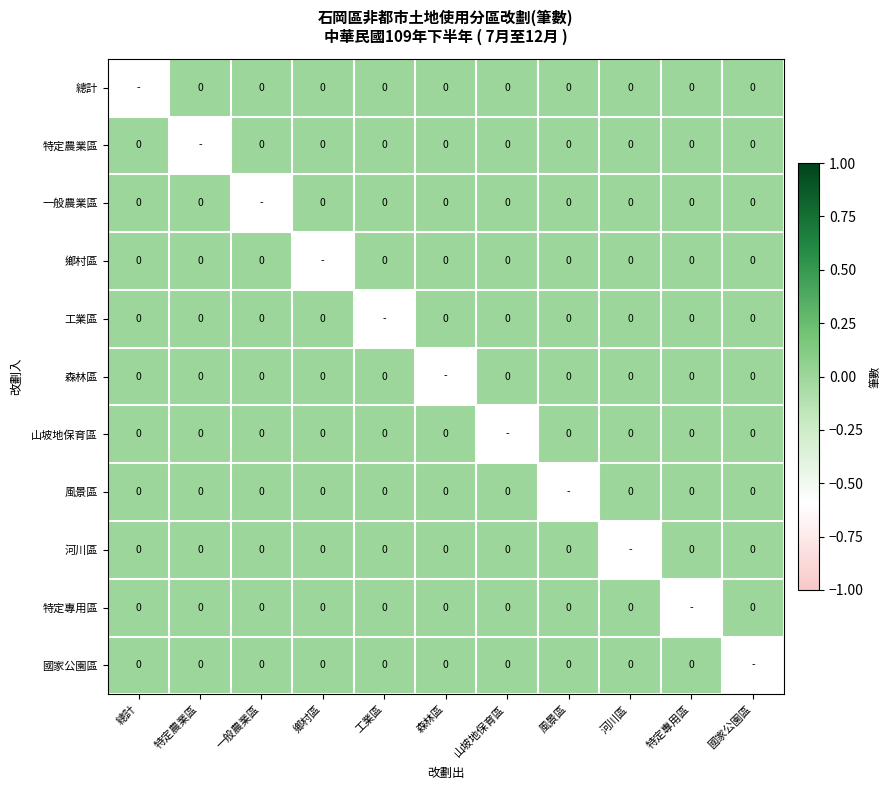

List the series in order of their peak value, highest first.

總計, 特定農業區, 一般農業區, 鄉村區, 工業區, 森林區, 山坡地保育區, 風景區, 河川區, 特定專用區, 國家公園區